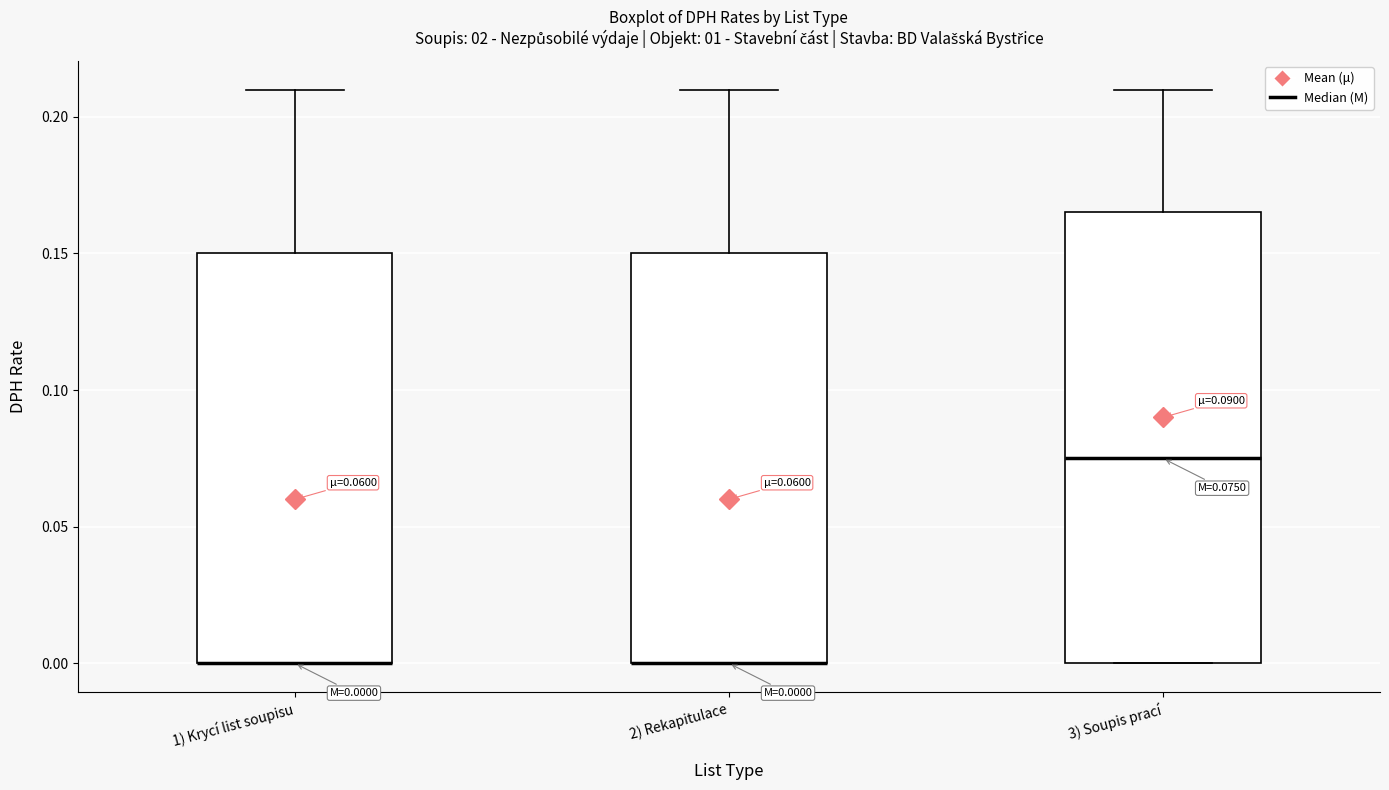

Comparing the boxes themselves (not the whiskers), which one is the tallest?

3) Soupis prací